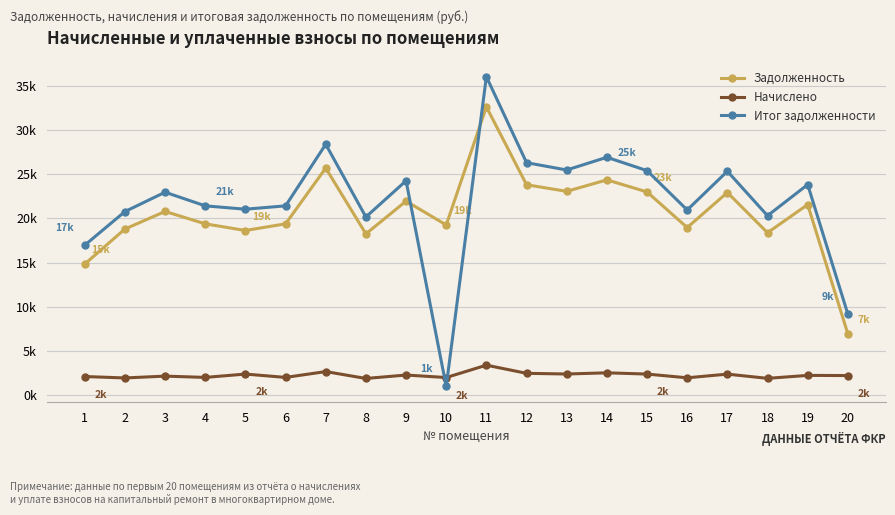

Which category has the lowest value in the Задолженность series?

20